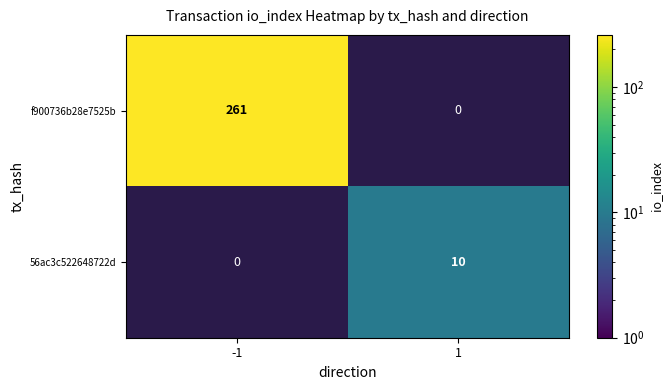

Is it true that f900736b28e7525b equals 261 at -1?

True